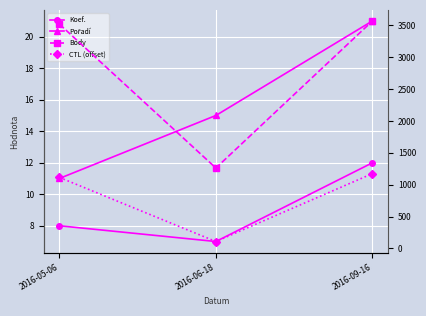

The CTL (offset) series shows 1114 at 2016-05-06. True or false?

True